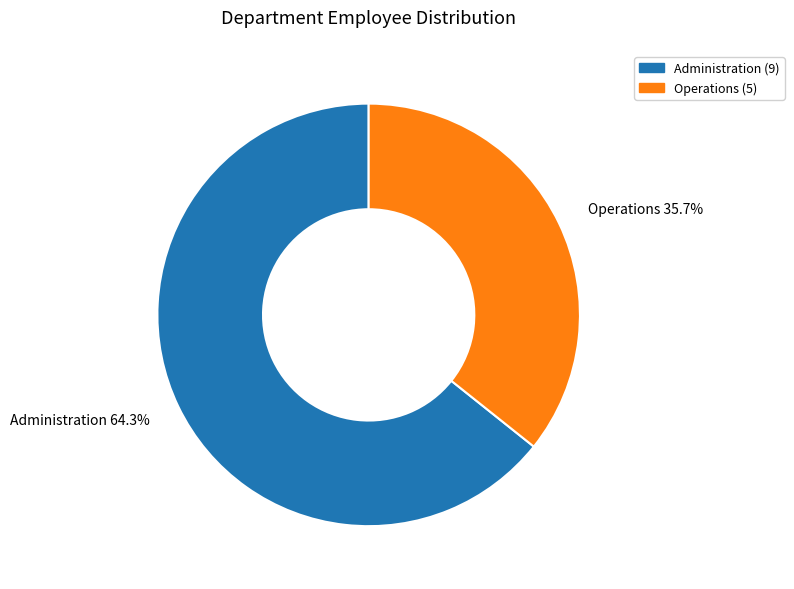

Count the number of slices in the pie.

2